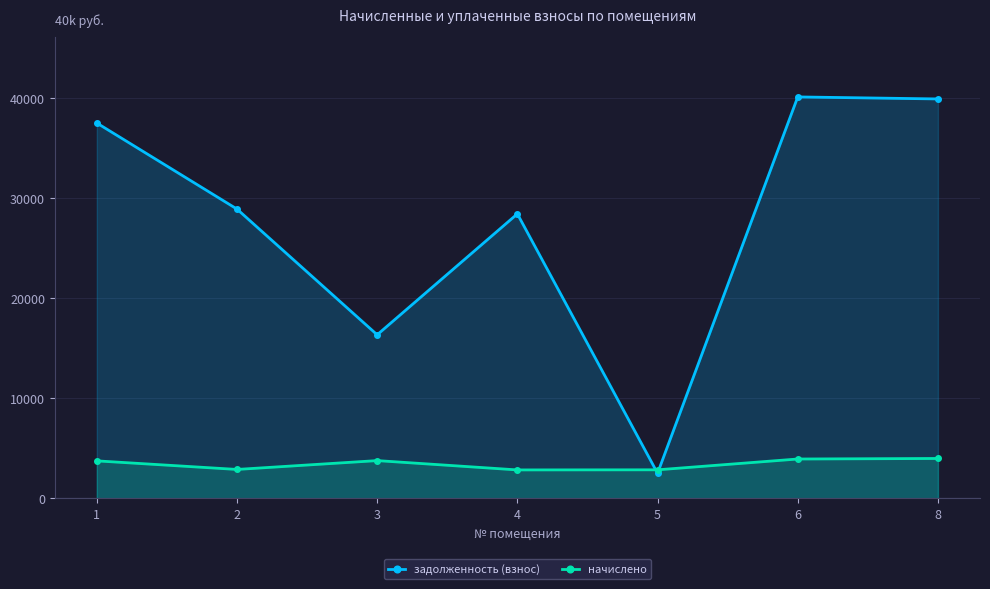

What is the value of the задолженность (взнос) point at the 3rd from the left?

16354.3